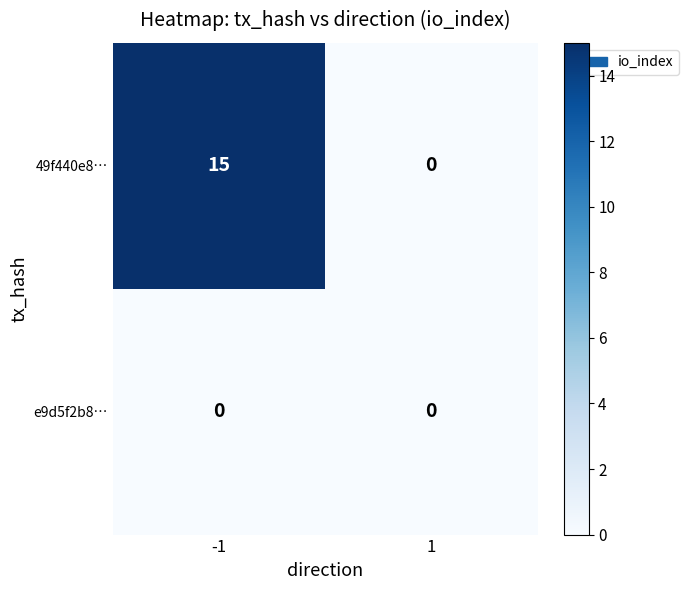

What is the difference between the maximum and minimum values in the 49f440e8… series?

15